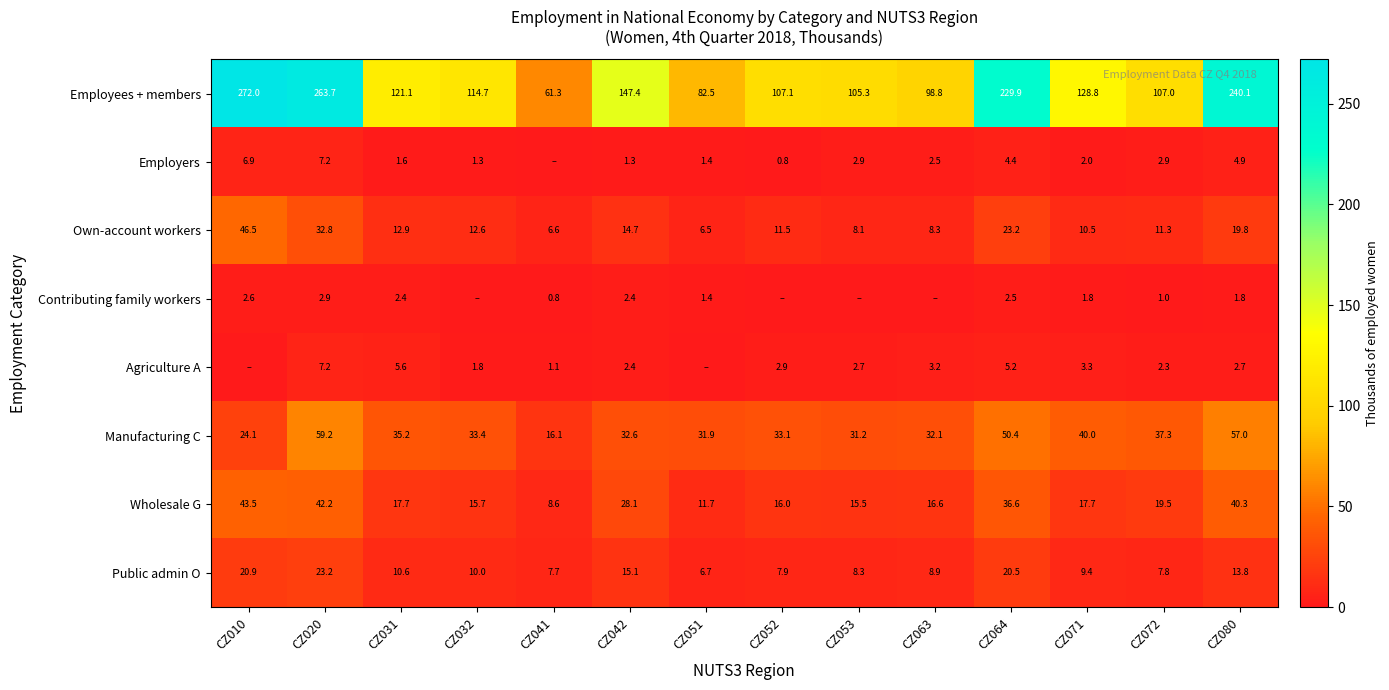

The Wholesale G series shows 16.6 at CZ063. True or false?

True